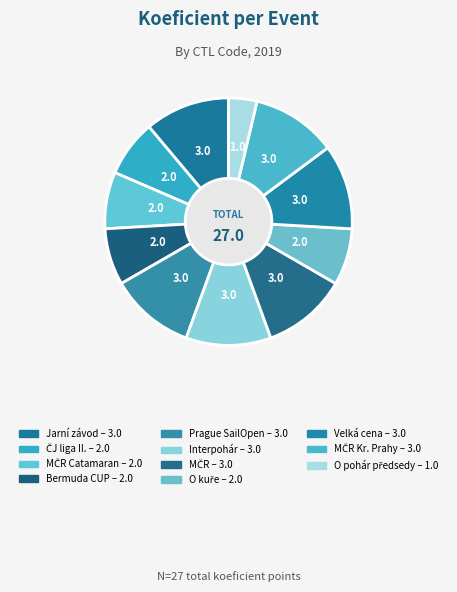

Count the number of slices in the pie.

11